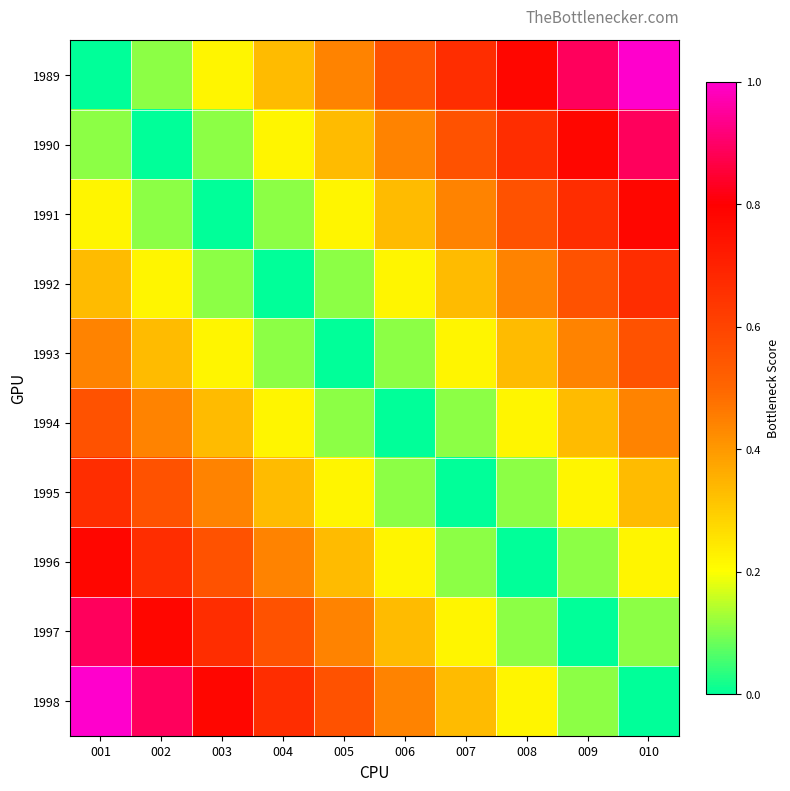

What is the spread (max minus min) of values at 001?

1.0